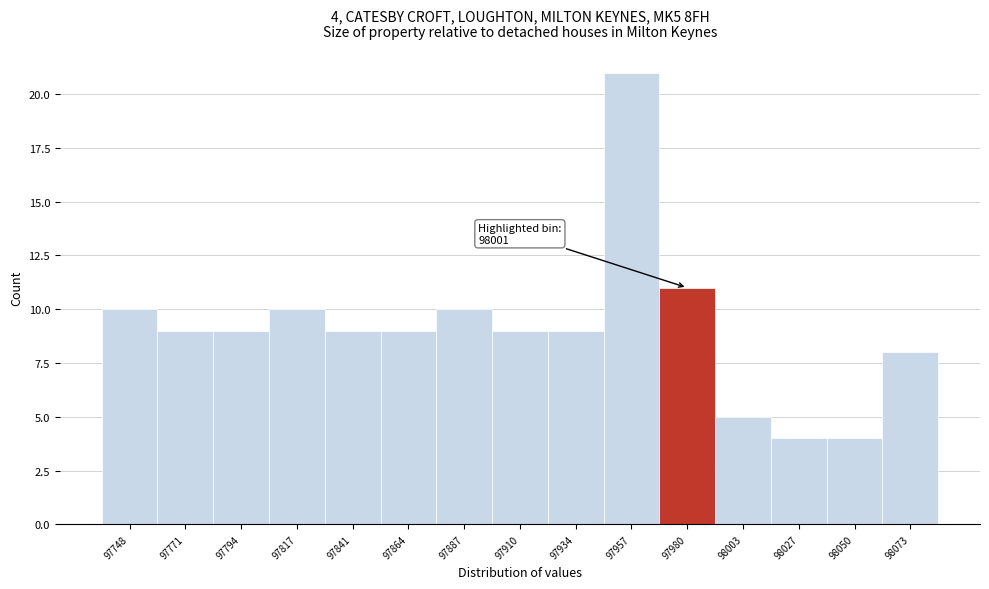

Reading left to right, list all the values displayed in this chart.

10	9	9	10	9	9	10	9	9	21	11	5	4	4	8